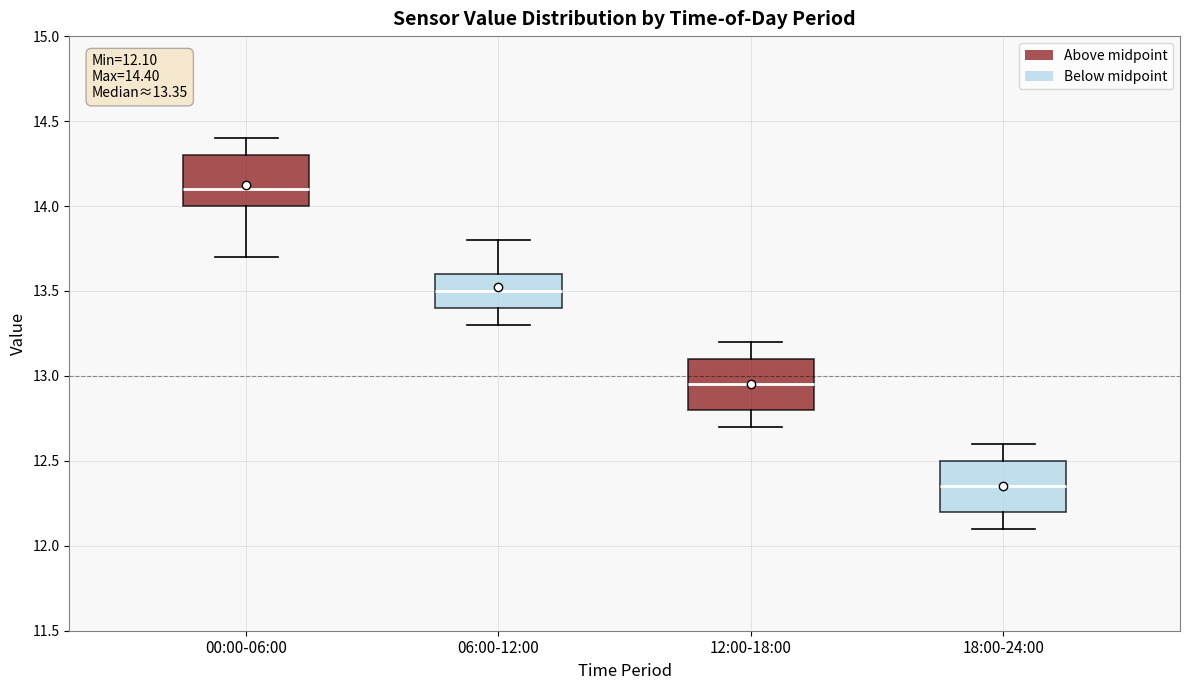

Which box has the lowest median line?

18:00-24:00